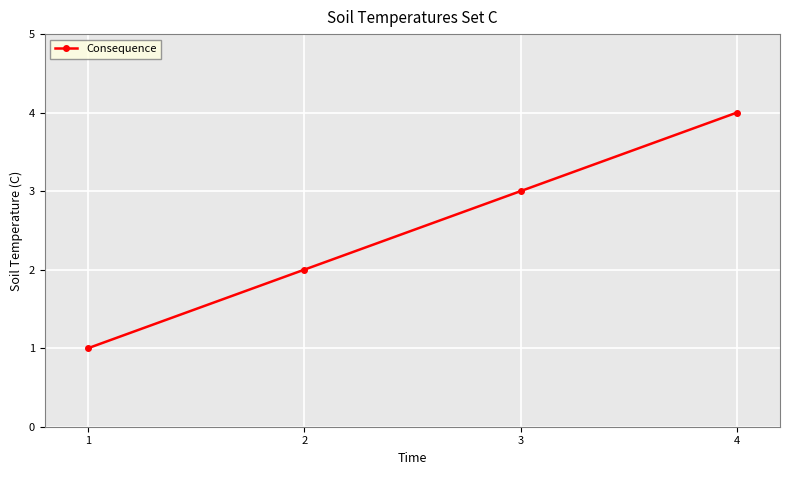

What is the change in value from 2 to 3?

+1